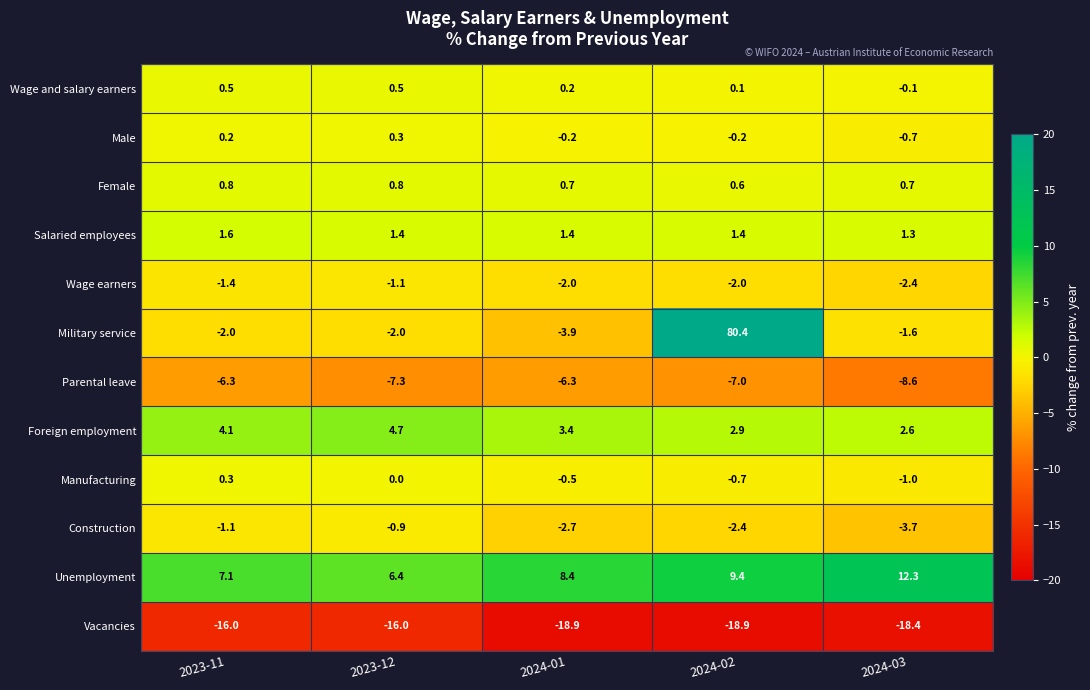

What is the sum of all Foreign employment values?

17.7